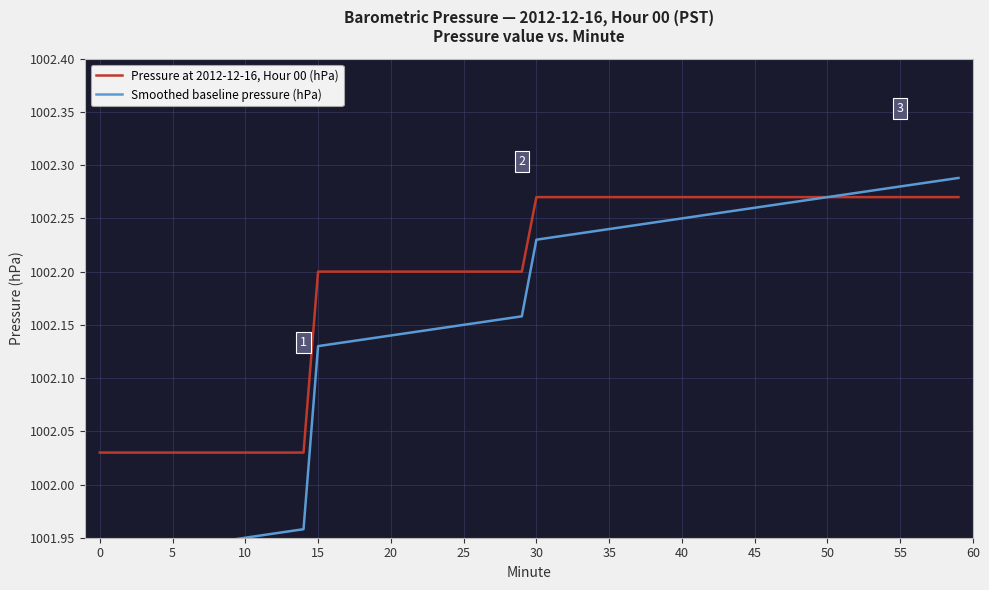

What is the sum of the values at 24 and 6?

2004.3